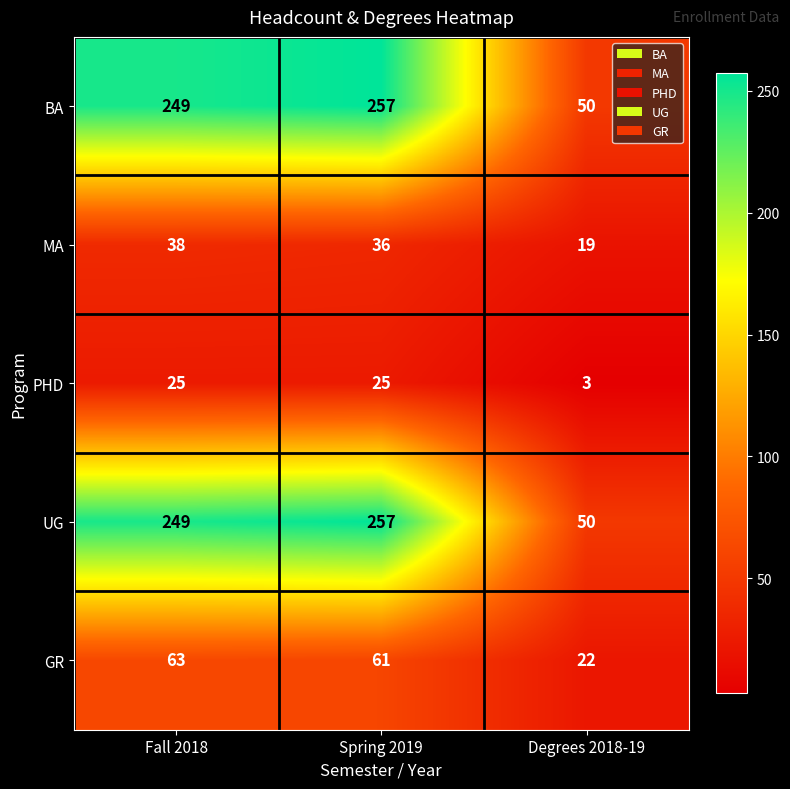

Reading right to left, transcribe all the data shown in this chart.

BA: 50	257	249
MA: 19	36	38
PHD: 3	25	25
UG: 50	257	249
GR: 22	61	63